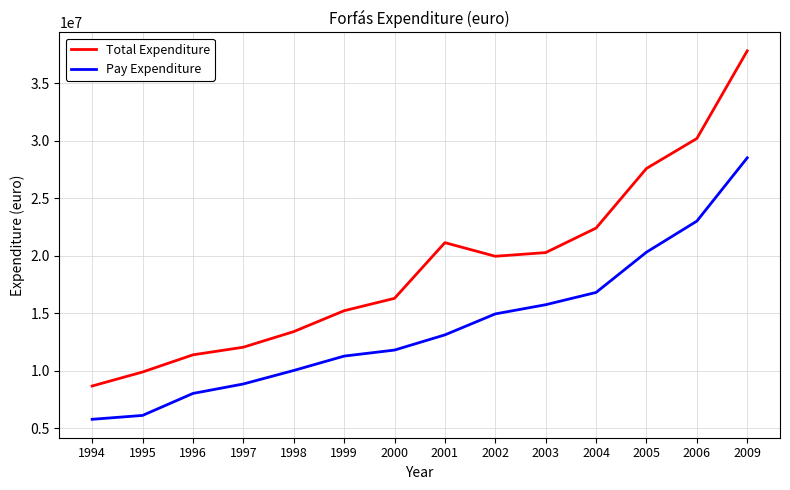

True or false: Pay Expenditure and Total Expenditure intersect in this chart.

False